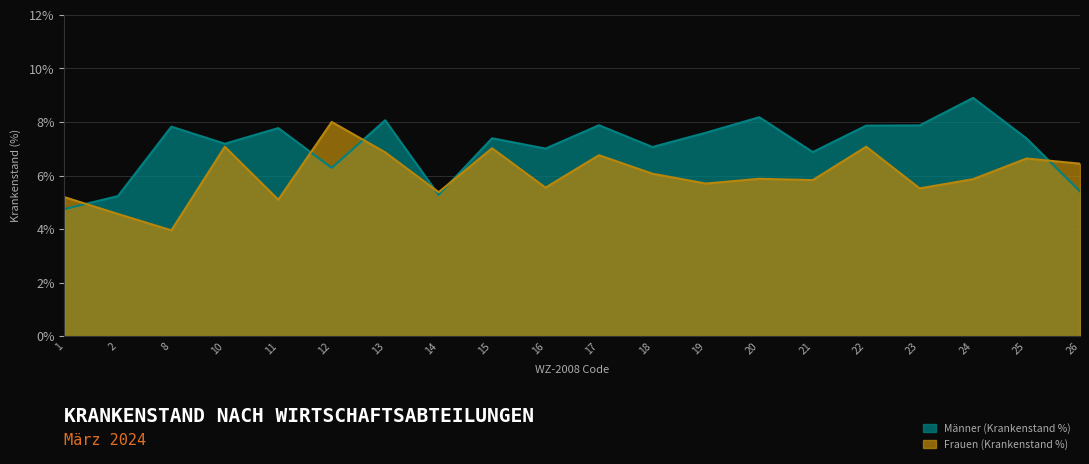

Is it true that Männer (Krankenstand %) equals 7.8 at 8?

True